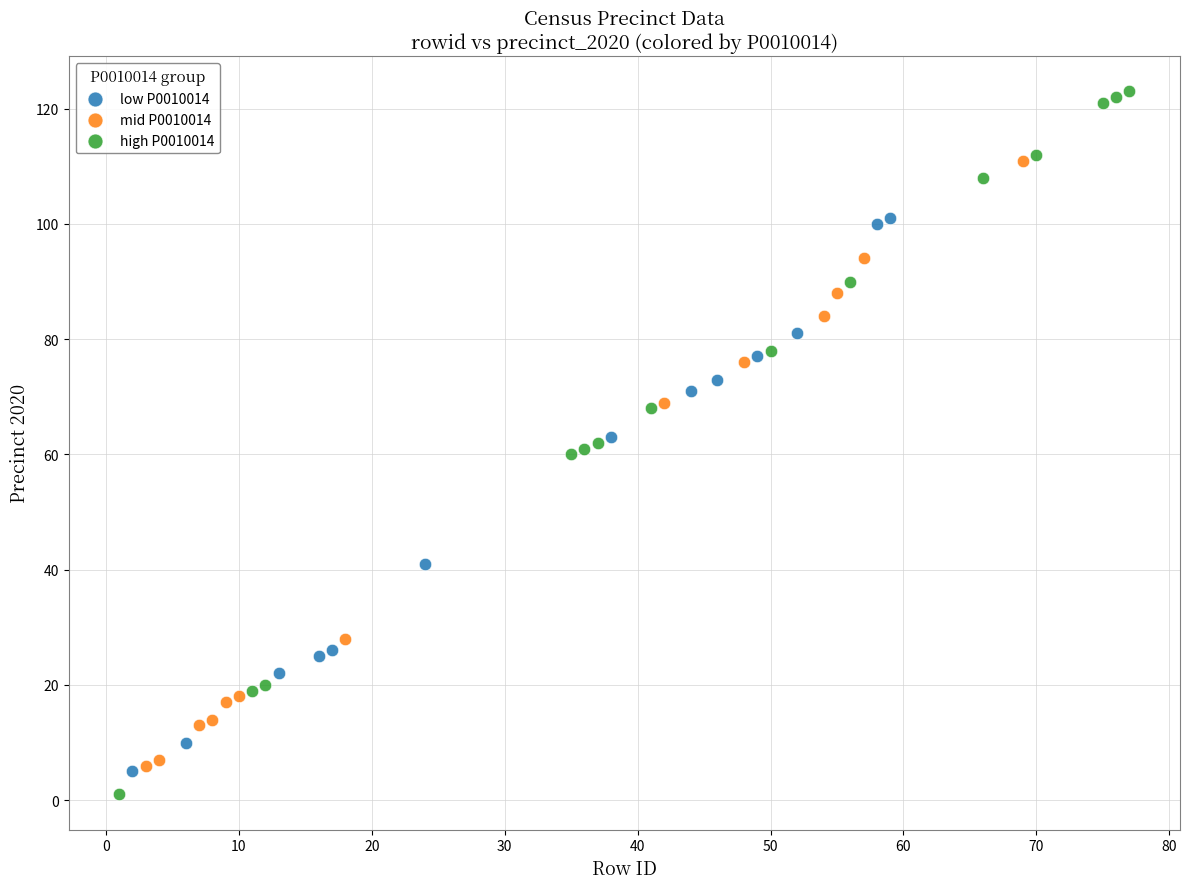

Which series has the largest Y range (max minus min)?

high P0010014